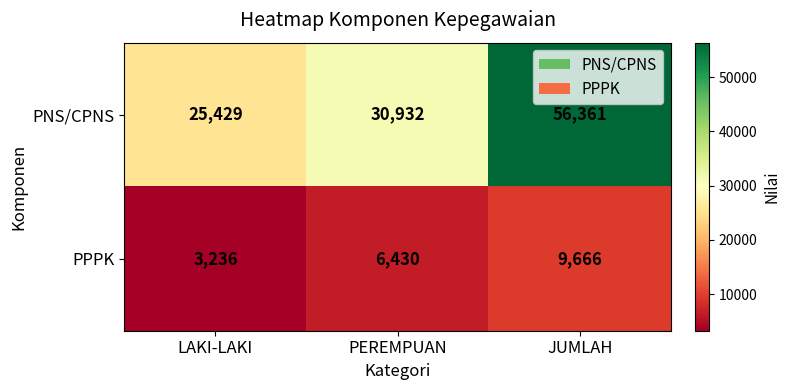

Reading right to left, what are all the values shown in this chart?

PNS/CPNS: 56361	30932	25429
PPPK: 9666	6430	3236